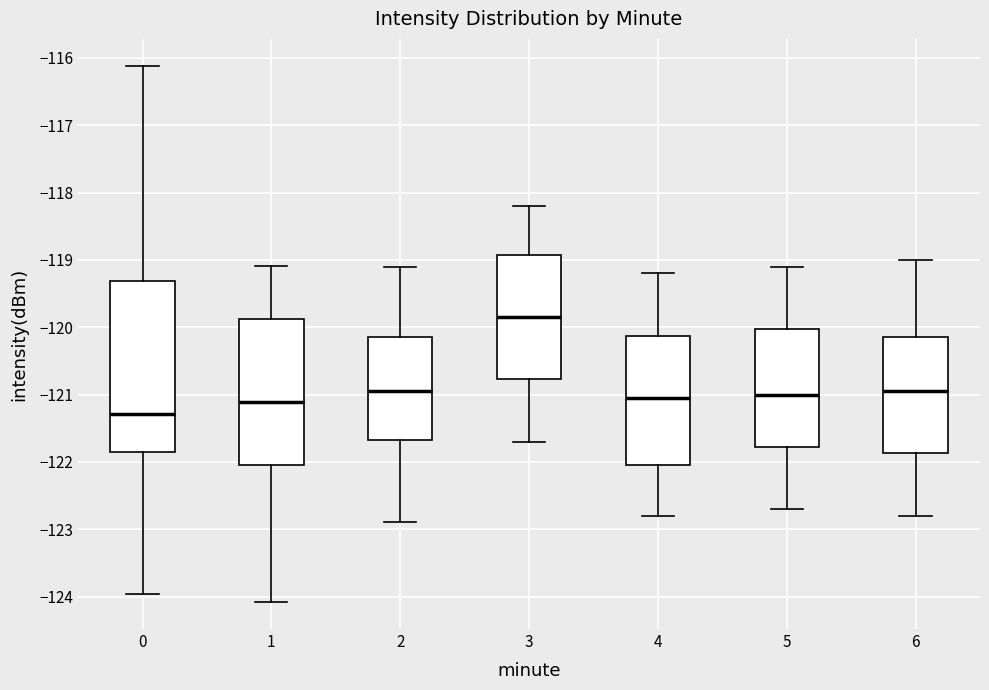

Where does the upper whisker of the box at x = 4 end on the y-axis? The values are not printed on the chart, so give them approximately, as read against the axis.

-119.2